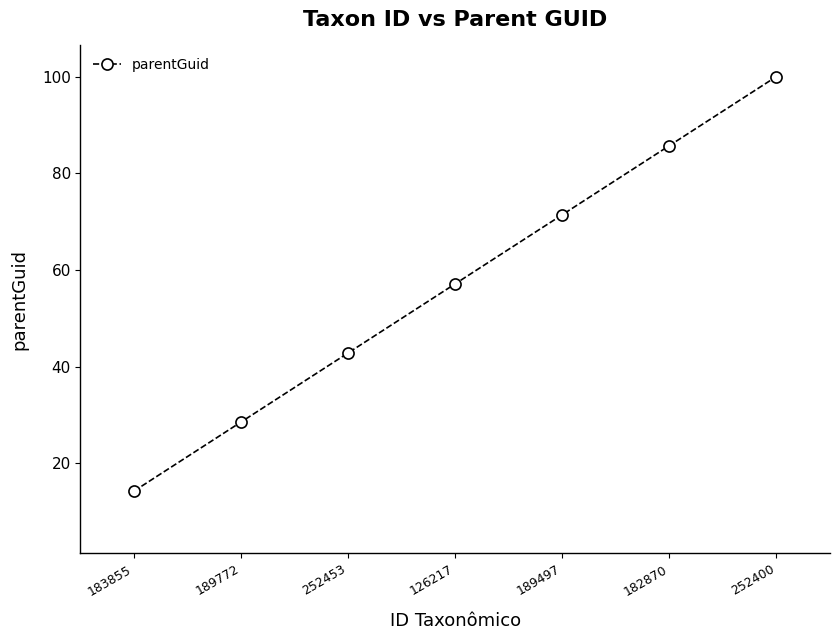

Which label corresponds to the smallest value in the chart?

183855